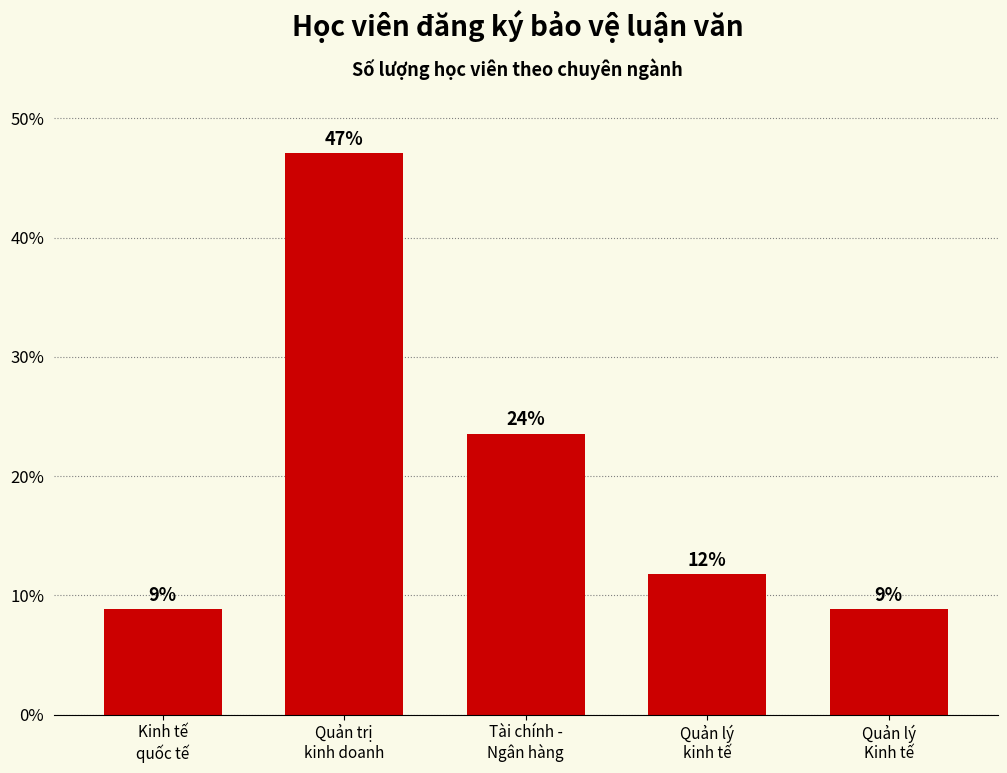

What is the label of the 5th bar from the right?

Kinh tế
quốc tế